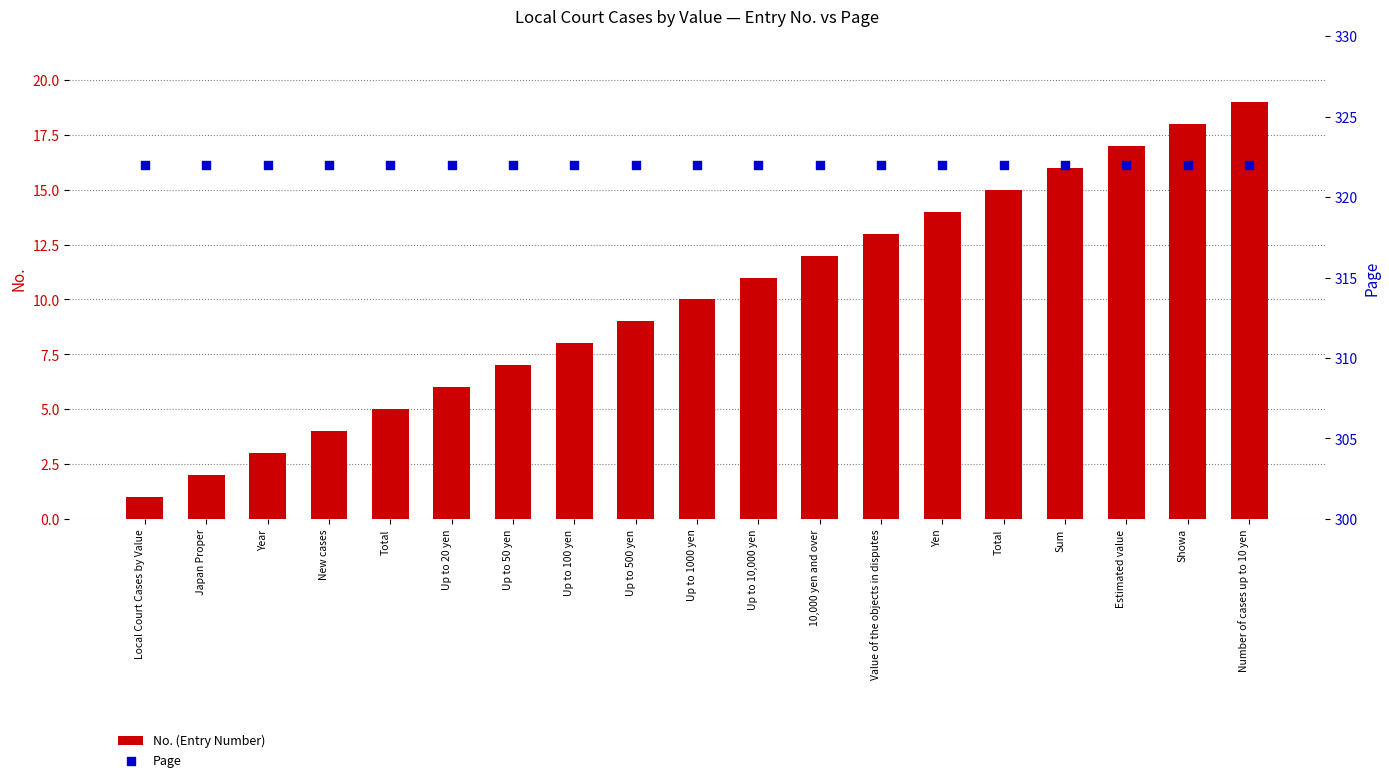

At how many categories does at least one series exceed 17?

19